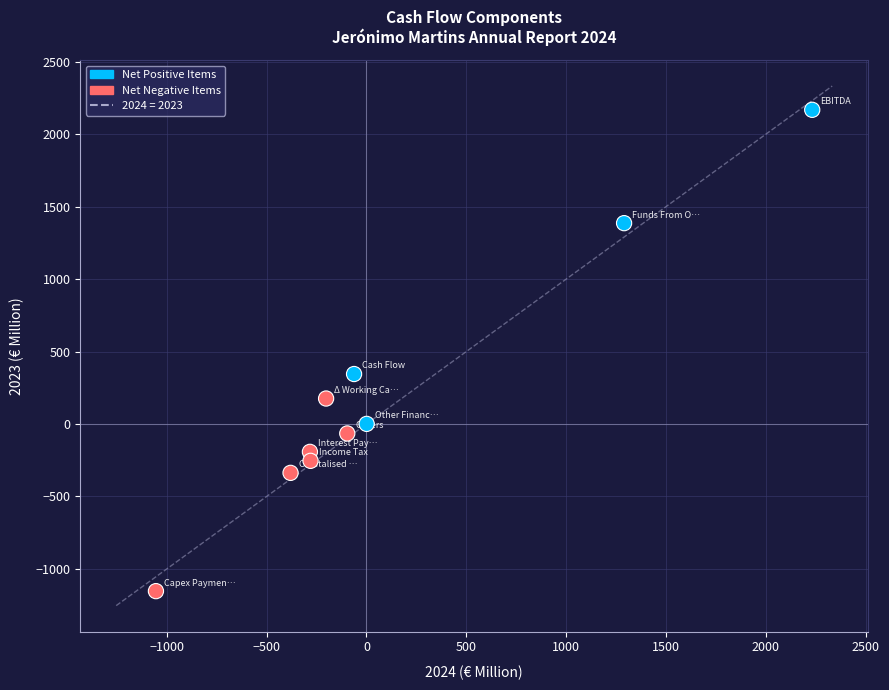

What is the average X value?

117